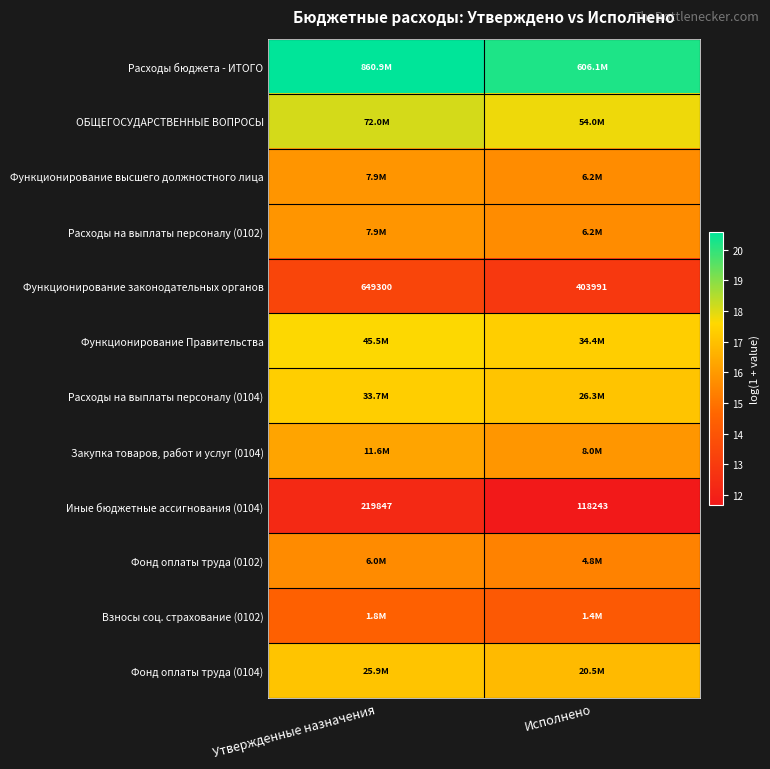

Is it true that Расходы на выплаты персоналу (0102) equals 25.4 at Исполнено?

False